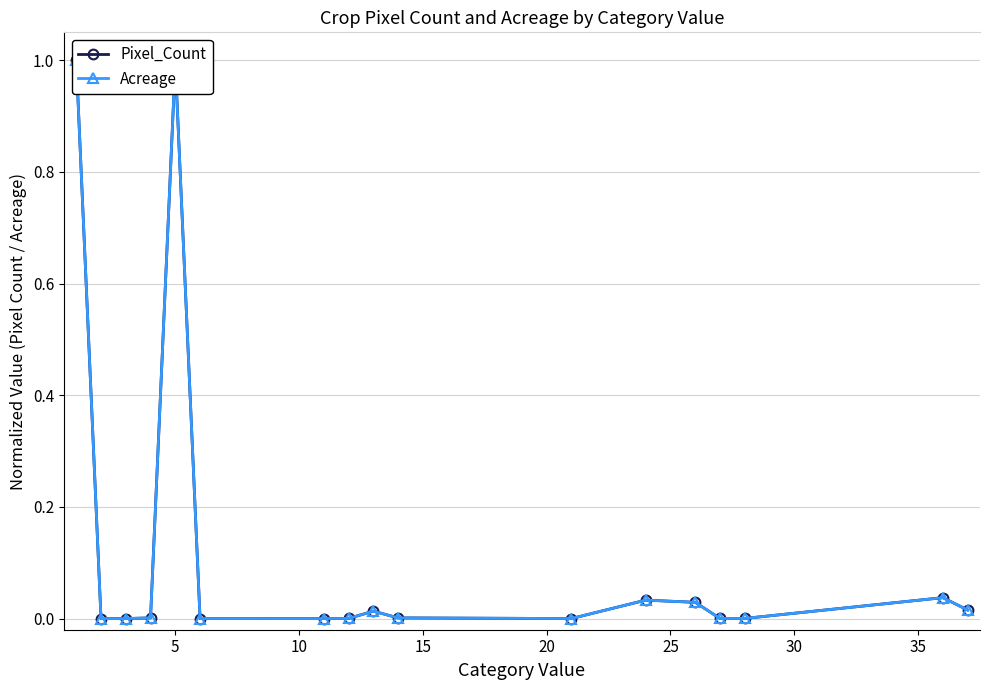

What are all the series names shown in the legend?

Pixel_Count, Acreage